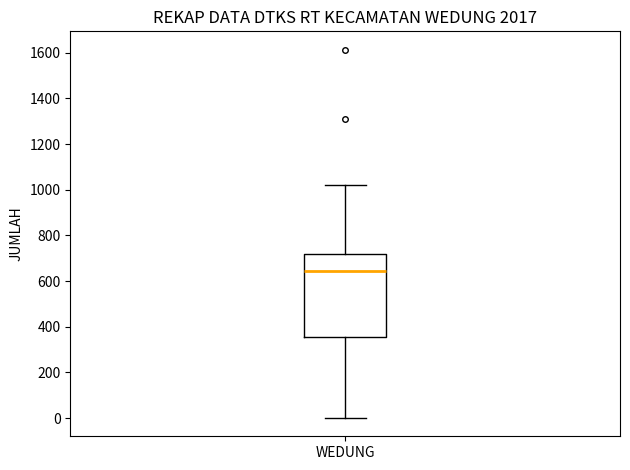

Read this box plot against the y-axis: the position of the median line, the range covered by the box, and the ends of both whiskers. The values are not printed on the chart, so give them approximately, as read against the axis.

median 640, box 360 to 720, whiskers 0 to 1020